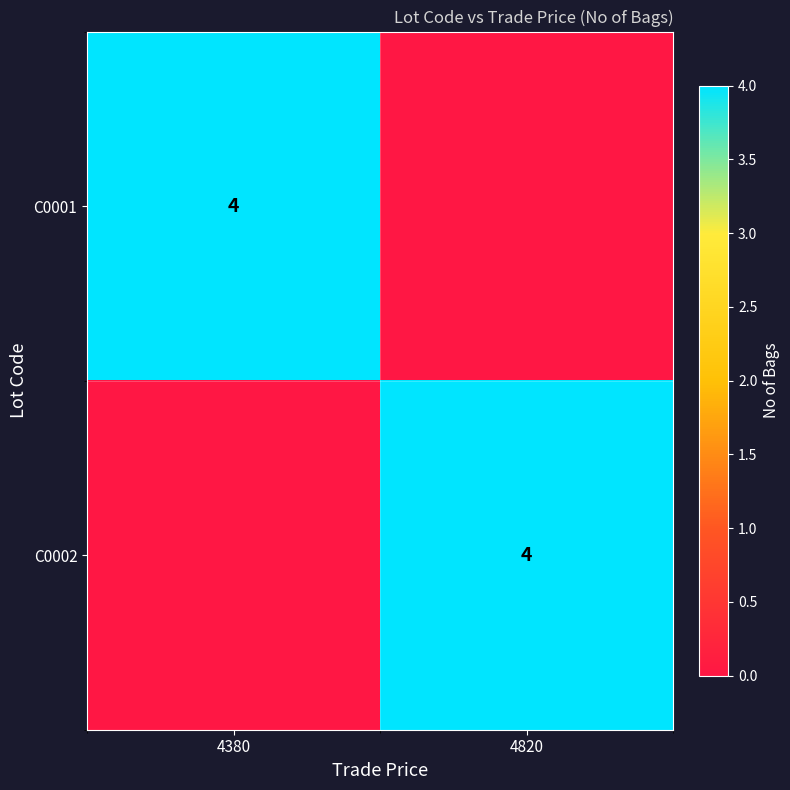

Is it true that C0001 equals 4 at 4380?

True